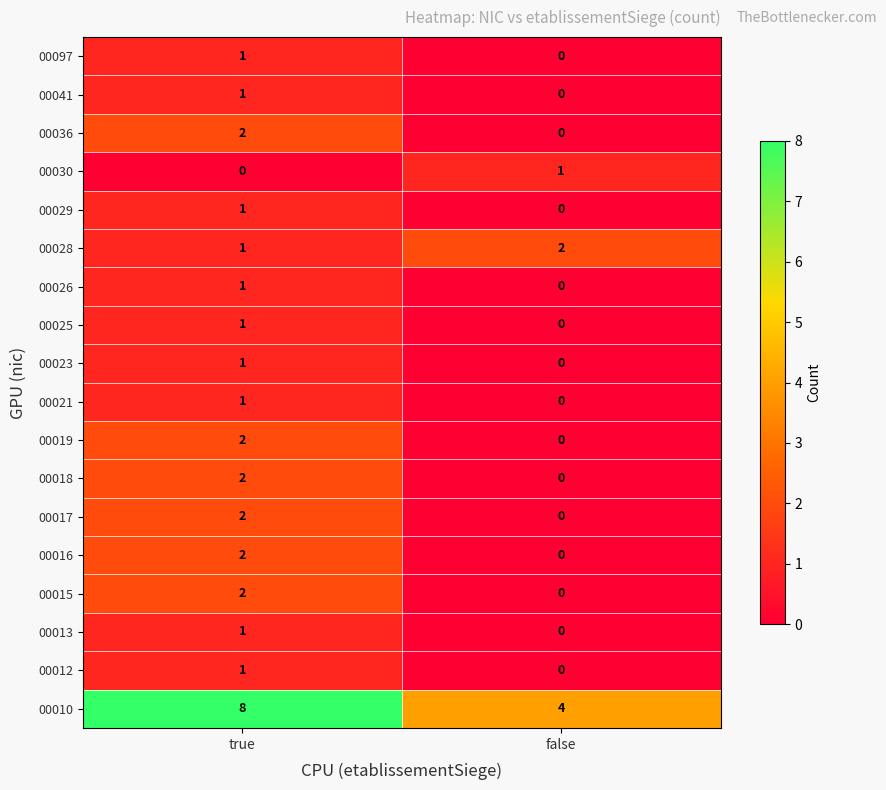

At which category is the sum across all series the highest?

true